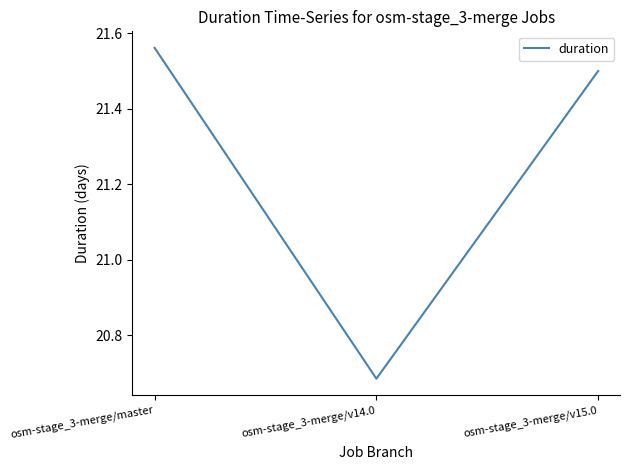

What is the difference between the maximum and minimum values?

0.9